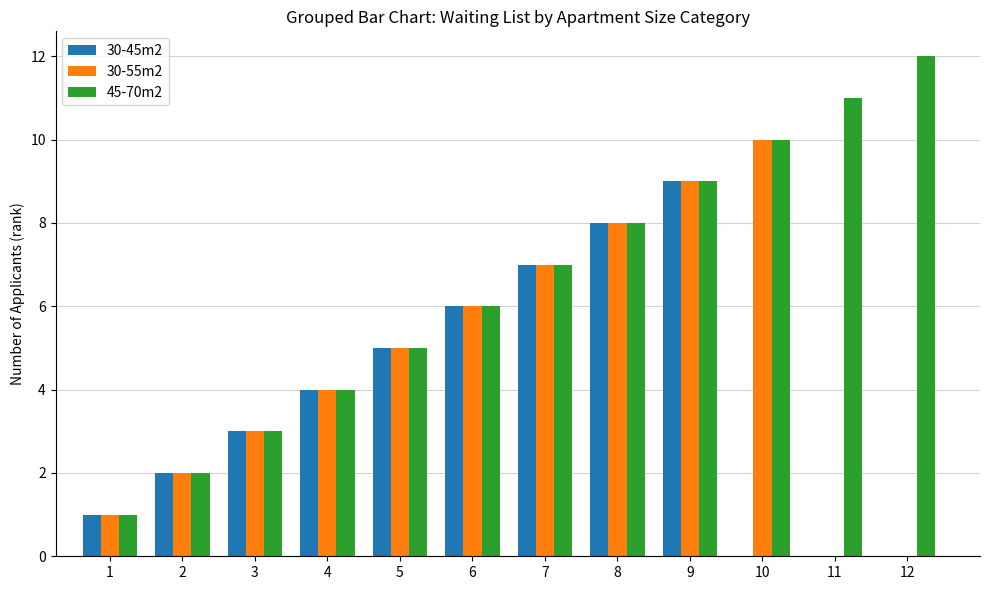

Between 3 and 11, which series saw the biggest shift?

45-70m2